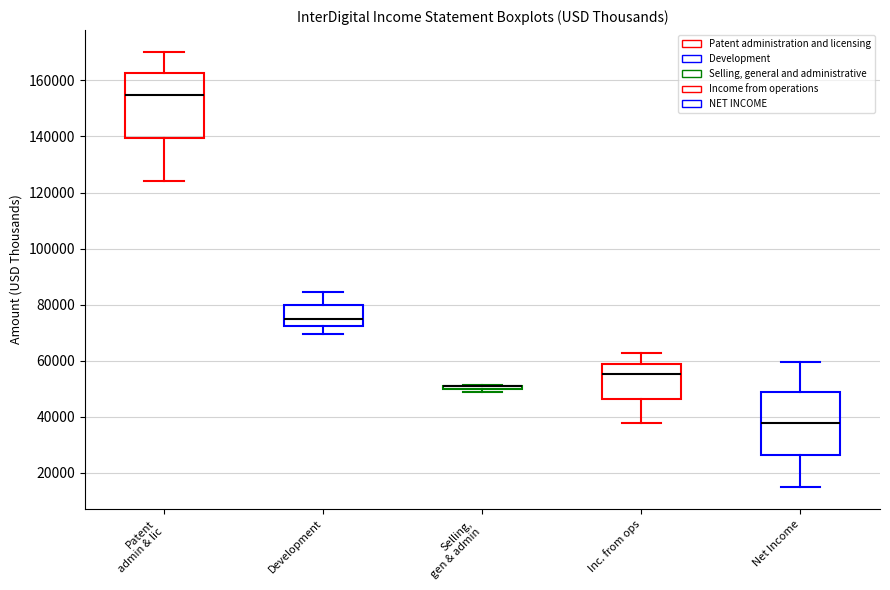

Where does the median line of the box for Inc. from ops sit on the y-axis? The values are not printed on the chart, so give them approximately, as read against the axis.

56000